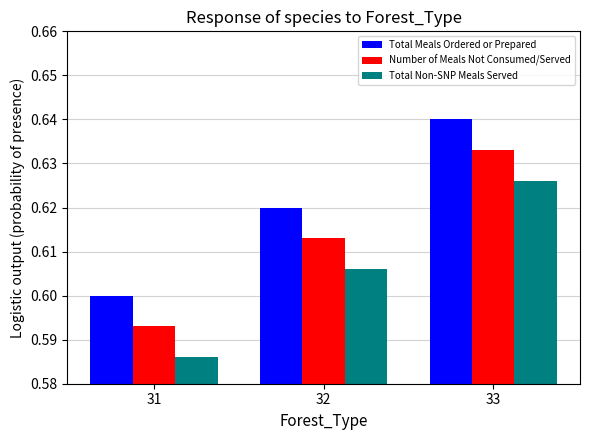

Is the value of Total Non-SNP Meals Served at 32 greater than the value of Total Meals Ordered or Prepared at 33?

No